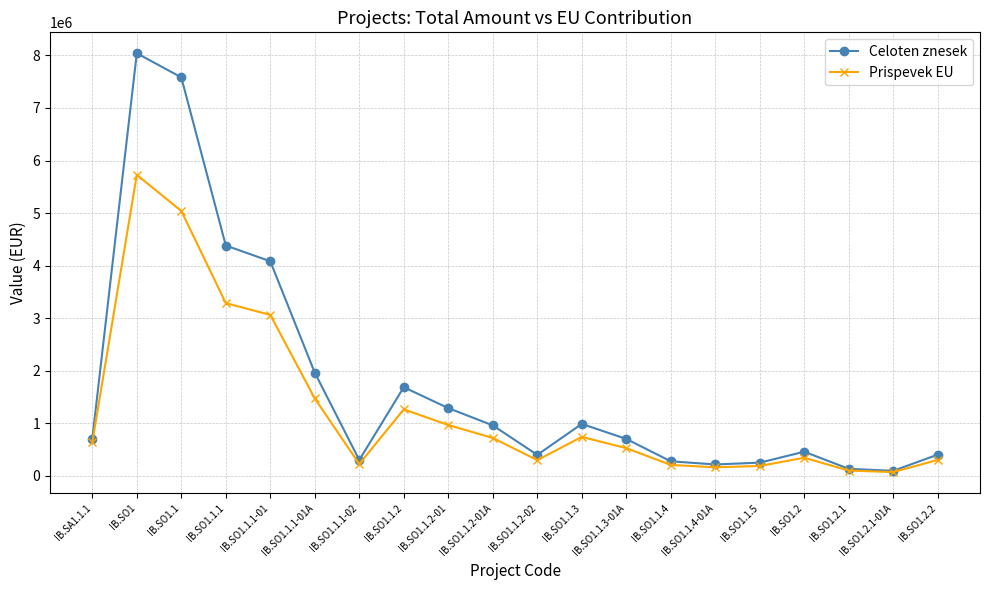

Which series has the largest range (max minus min)?

Celoten znesek